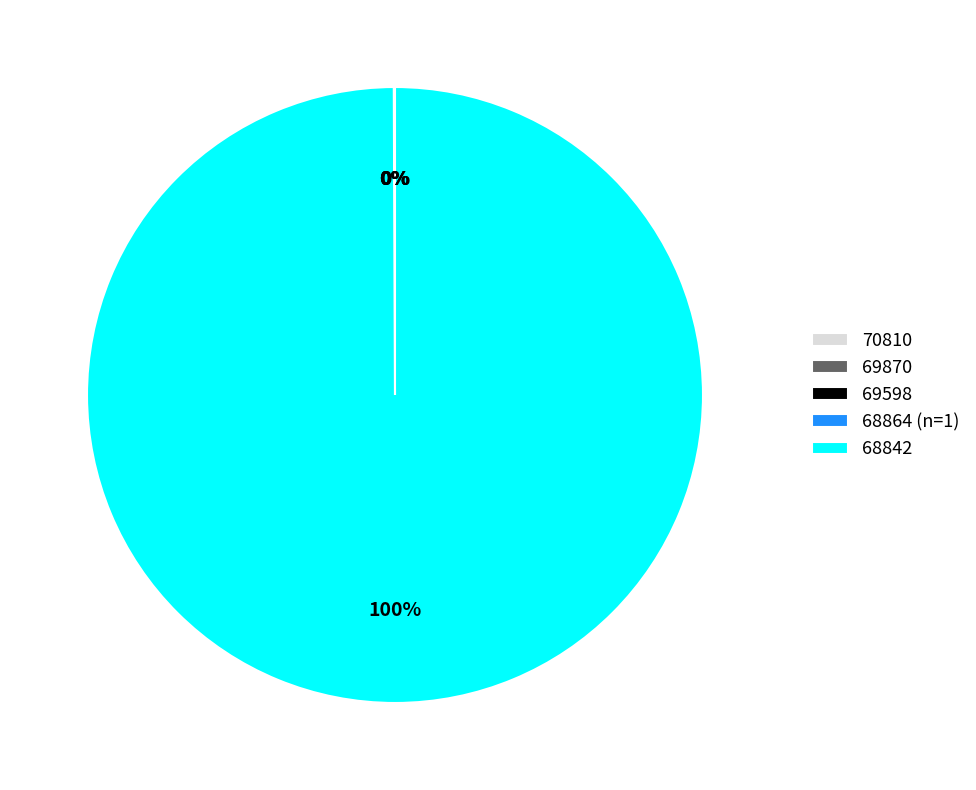

To the nearest percent, what is the difference between the largest and smallest slice percentages?

100%